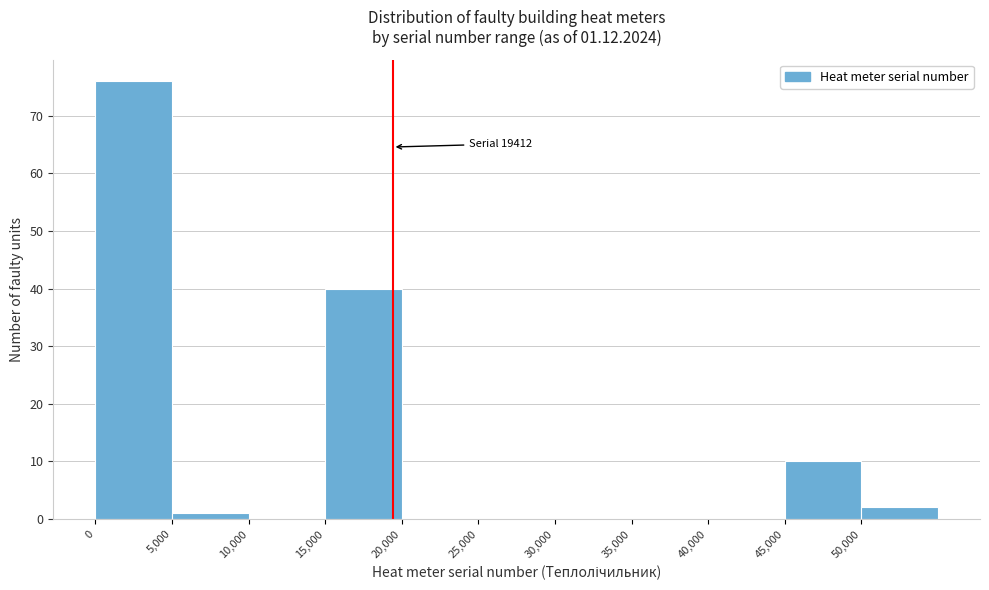

Over which range of the x-axis is the bar tallest?

0 to 5000